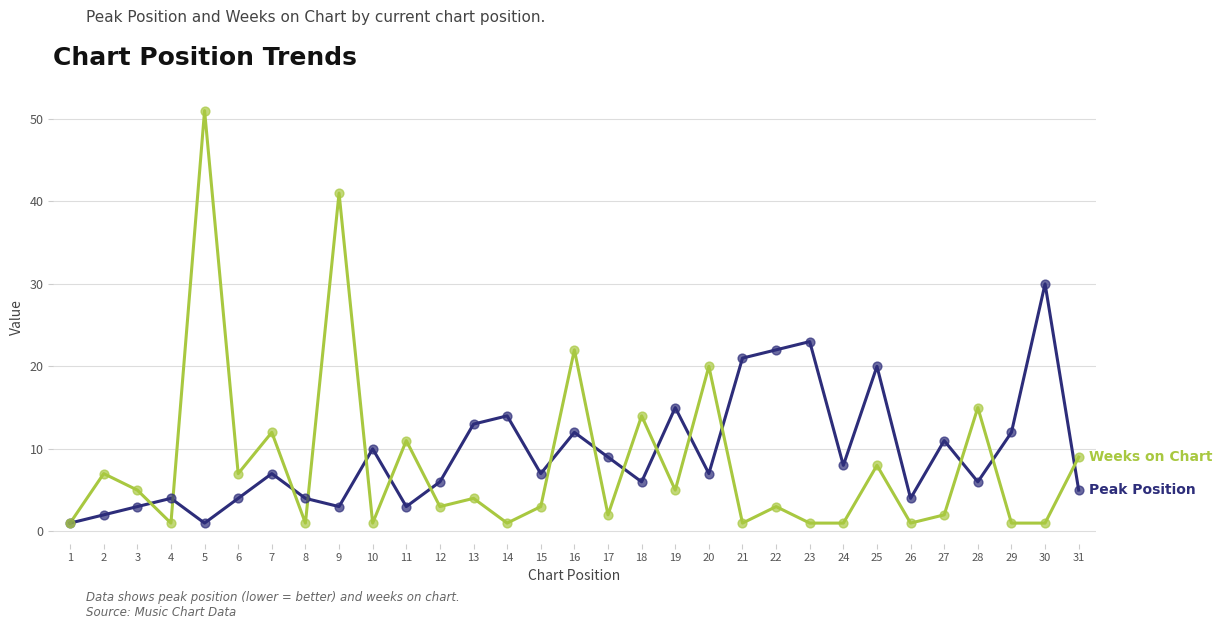

At which category is the sum across all series the highest?

5